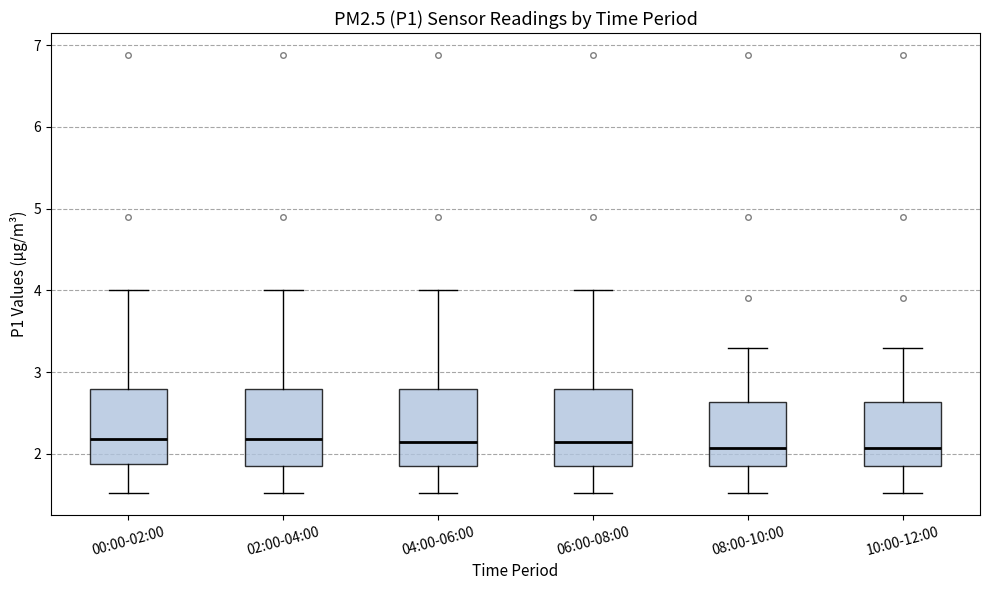

Reading left to right, read every box against the y-axis: the position of its median line, the range the box covers, and the ends of its whiskers. The values are not printed on the chart, so give them approximately, as read against the axis.

00:00-02:00: median 2.2, box 1.9 to 2.8, whiskers 1.5 to 4.0
02:00-04:00: median 2.2, box 1.9 to 2.8, whiskers 1.5 to 4.0
04:00-06:00: median 2.1, box 1.9 to 2.8, whiskers 1.5 to 4.0
06:00-08:00: median 2.1, box 1.9 to 2.8, whiskers 1.5 to 4.0
08:00-10:00: median 2.1, box 1.9 to 2.6, whiskers 1.5 to 3.3
10:00-12:00: median 2.1, box 1.9 to 2.6, whiskers 1.5 to 3.3